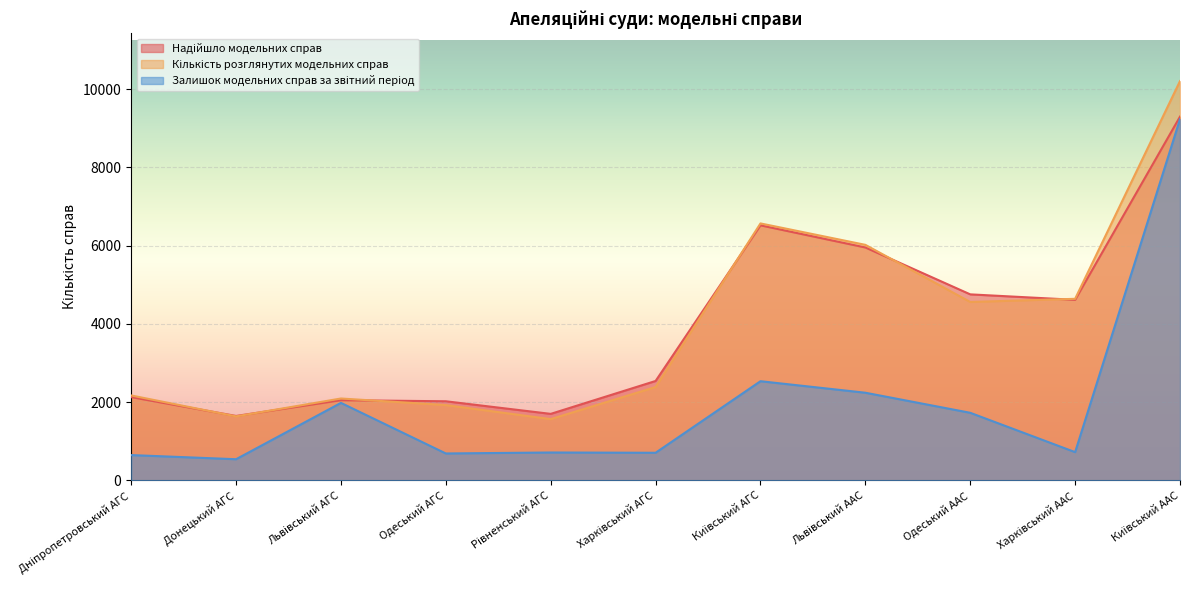

True or false: Надійшло модельних справ and Залишок модельних справ за звітний період cross at least once.

False